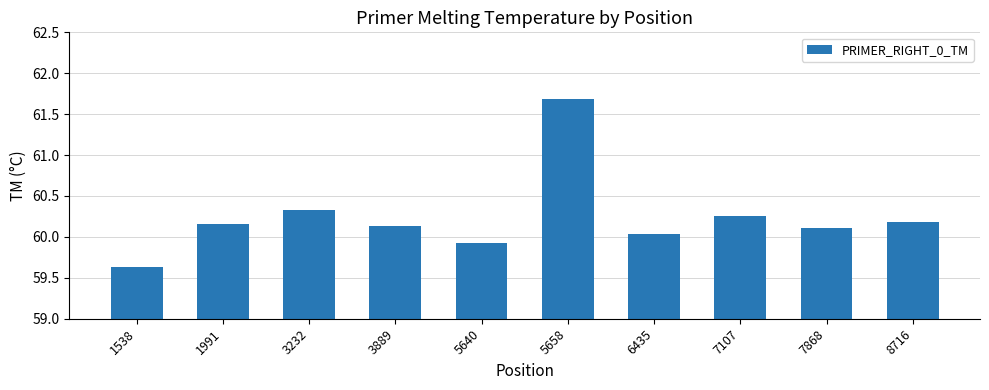

True or false: the data shows 89.8 at 3889.

False